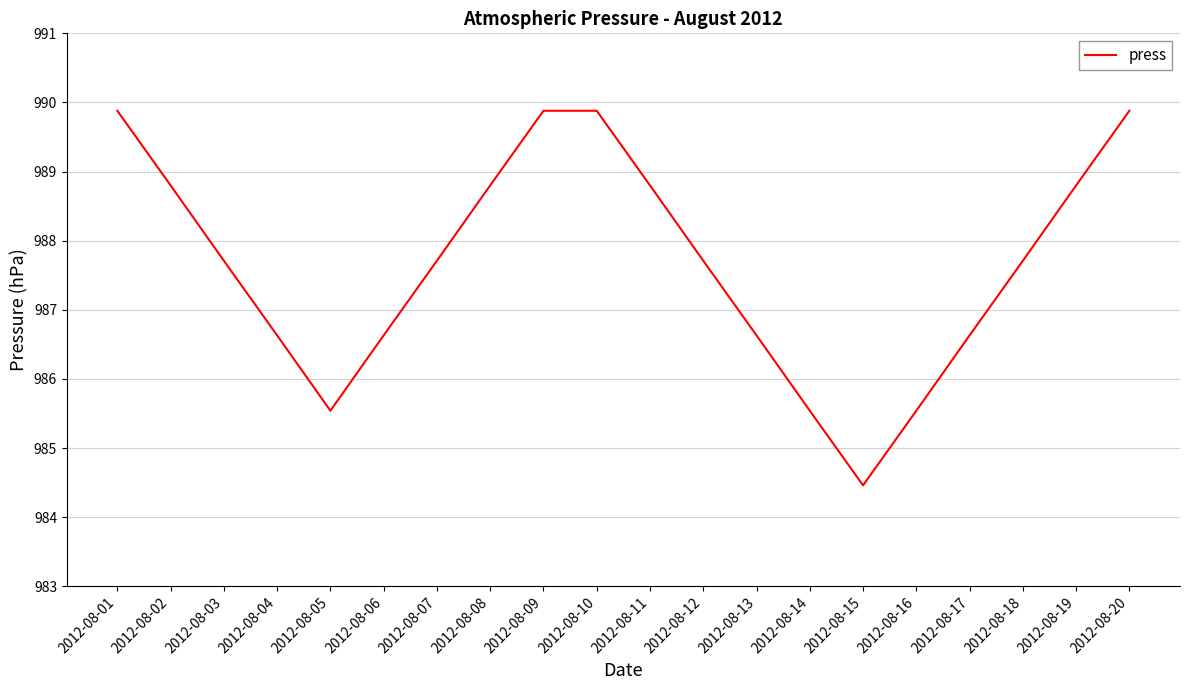

What is the smallest value displayed?

984.5